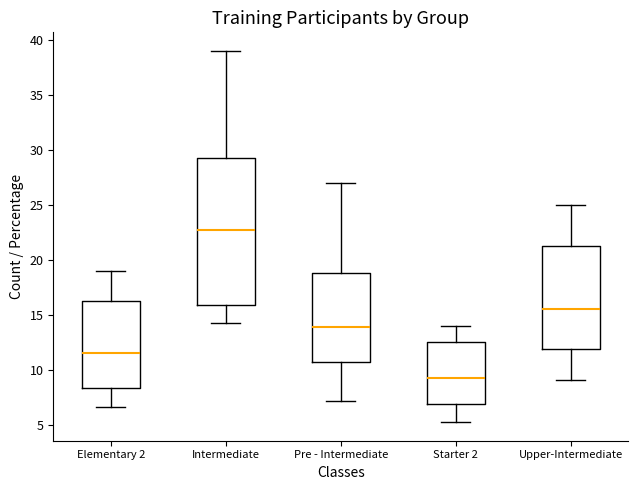

Reading left to right, read every box against the y-axis: the position of its median line, the range the box covers, and the ends of its whiskers. The values are not printed on the chart, so give them approximately, as read against the axis.

Elementary 2: median 11.5, box 8.5 to 16.5, whiskers 6.5 to 19.0
Intermediate: median 22.5, box 16.0 to 29.5, whiskers 14.0 to 39.0
Pre - Intermediate: median 14.0, box 10.5 to 19.0, whiskers 7.0 to 27.0
Starter 2: median 9.5, box 7.0 to 12.5, whiskers 5.0 to 14.0
Upper-Intermediate: median 15.5, box 12.0 to 21.5, whiskers 9.0 to 25.0